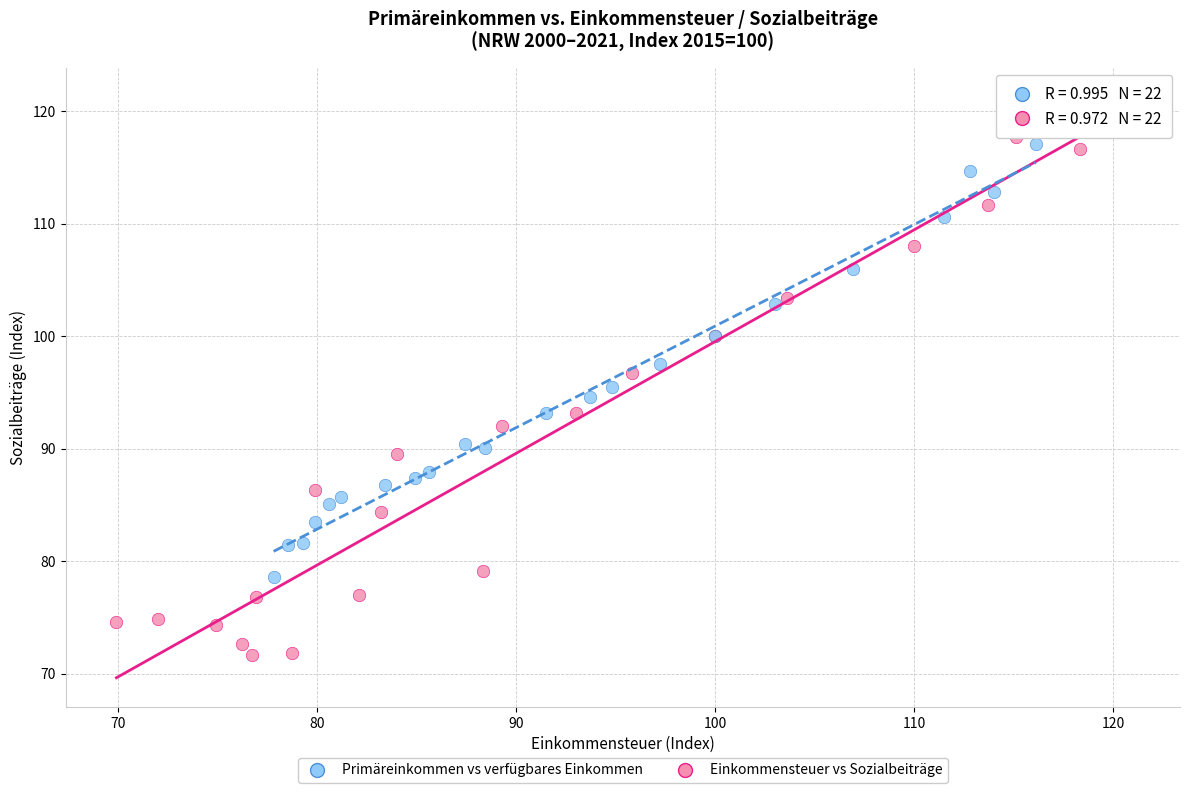

Which series has the widest spread of Y values?

Einkommensteuer vs Sozialbeiträge